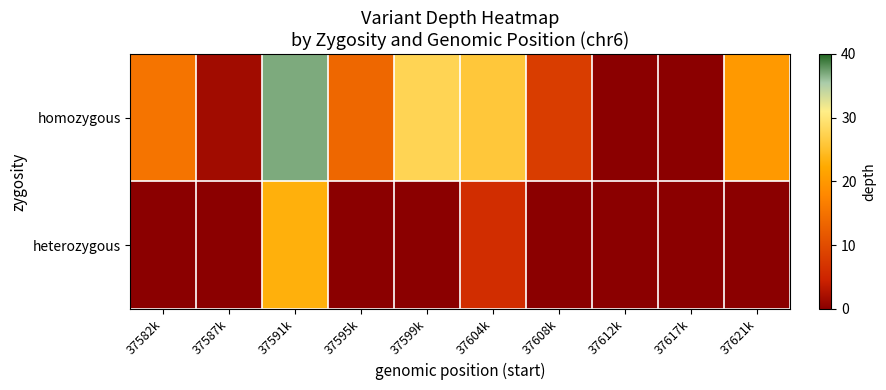

What is the greatest value displayed?

37.0